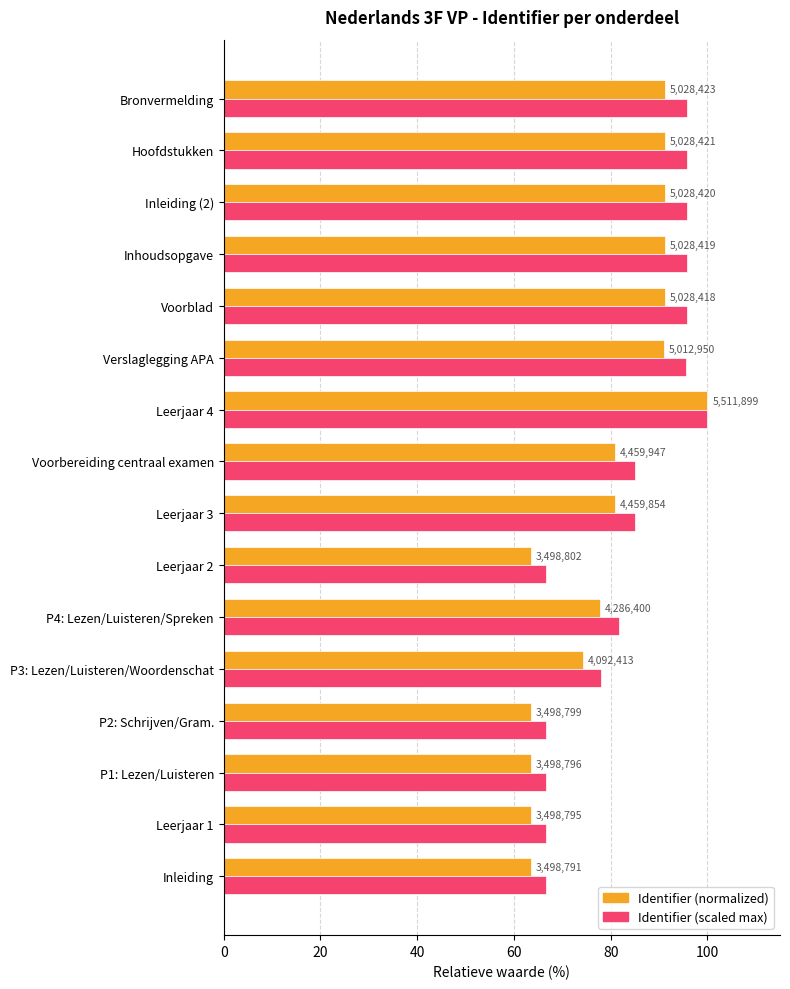

What are all the series names shown in the legend?

Identifier (normalized), Identifier (scaled max)